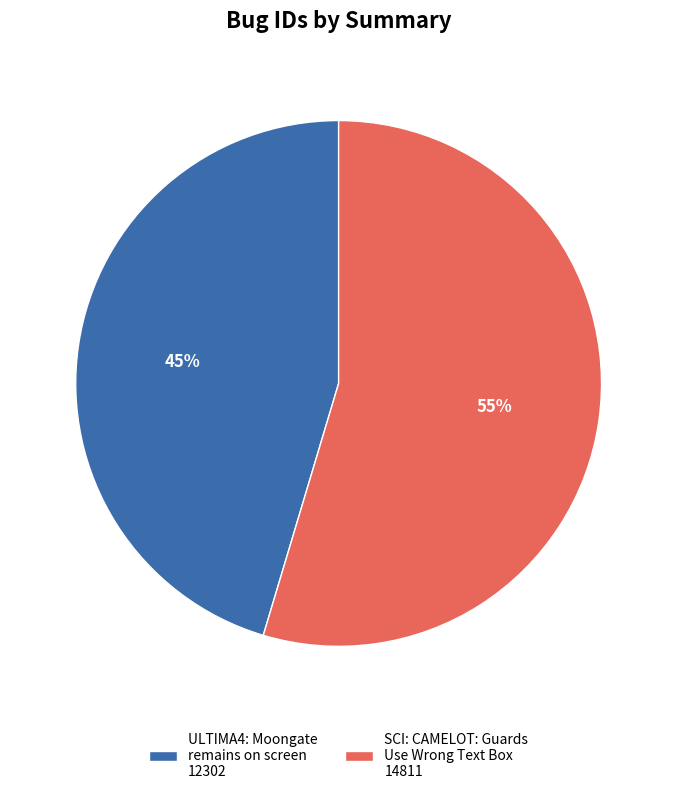

Between SCI: CAMELOT: Guards Use Wrong Text Box and ULTIMA4: Moongate remains on screen, which is larger?

SCI: CAMELOT: Guards Use Wrong Text Box